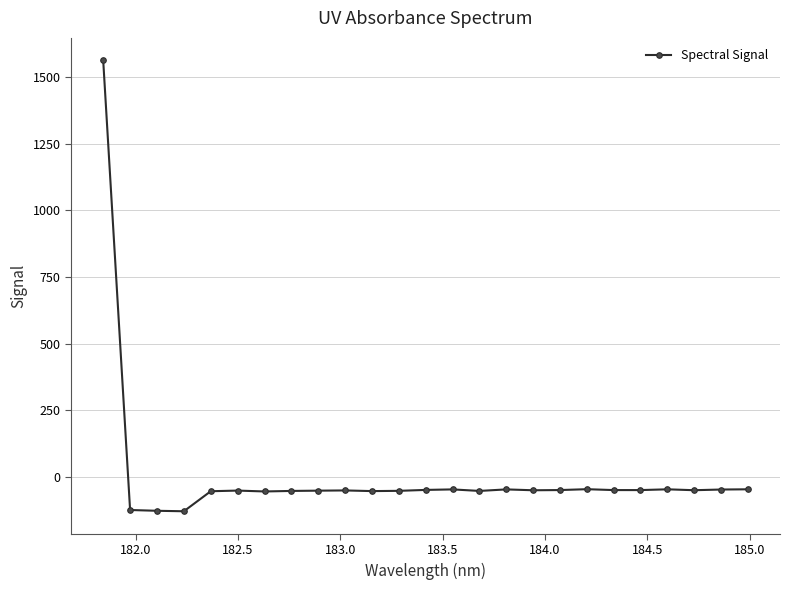

What is the smallest value displayed?

-129.3